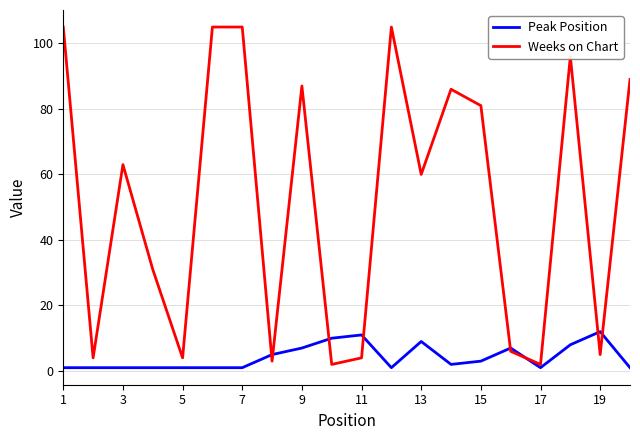

What is the smallest value displayed?

1